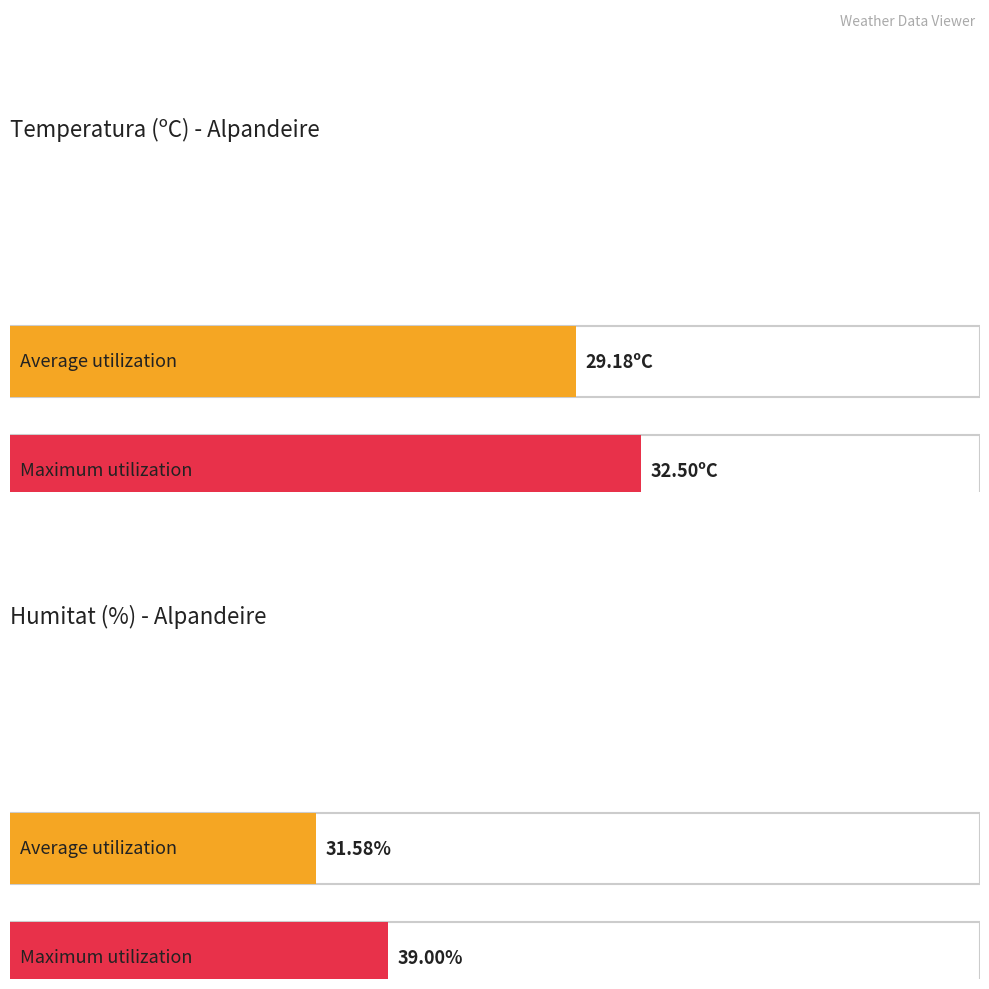

The value of Temperatura (°C) at 21:00 is 46.2. True or false?

False